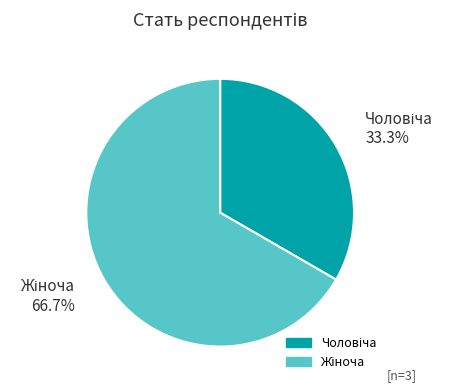

Does any single category account for the majority?

Yes